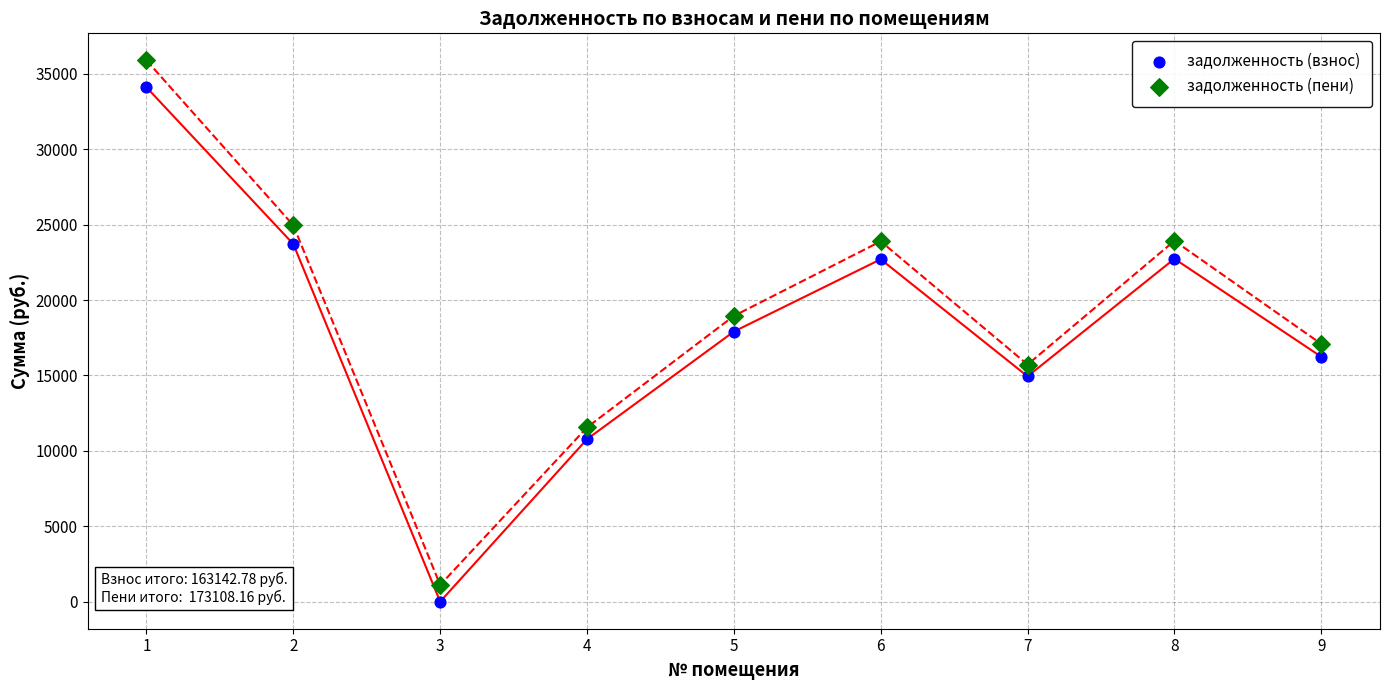

Which series reaches the minimum Y coordinate?

задолженность (взнос)